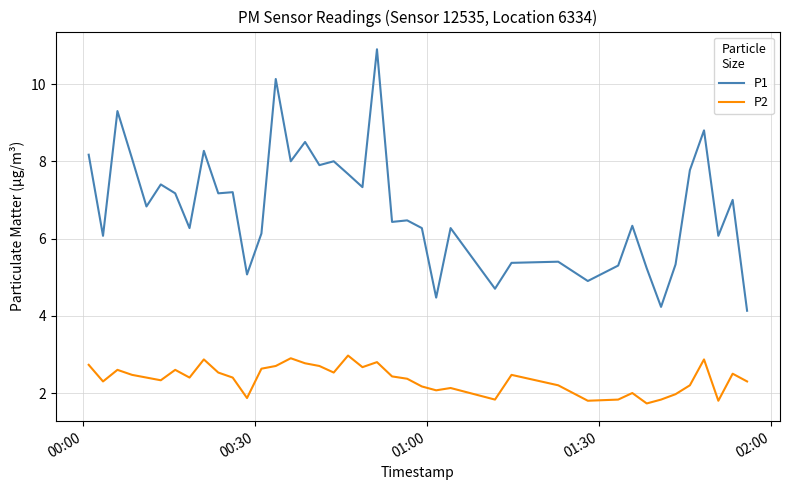

What is the difference between the maximum and minimum values in the P1 series?

6.8